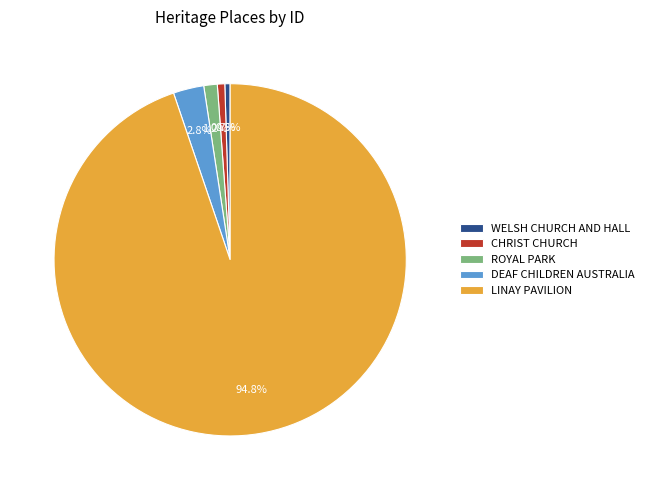

Combined, what portion of the pie is CHRIST CHURCH and DEAF CHILDREN AUSTRALIA?

3.5%